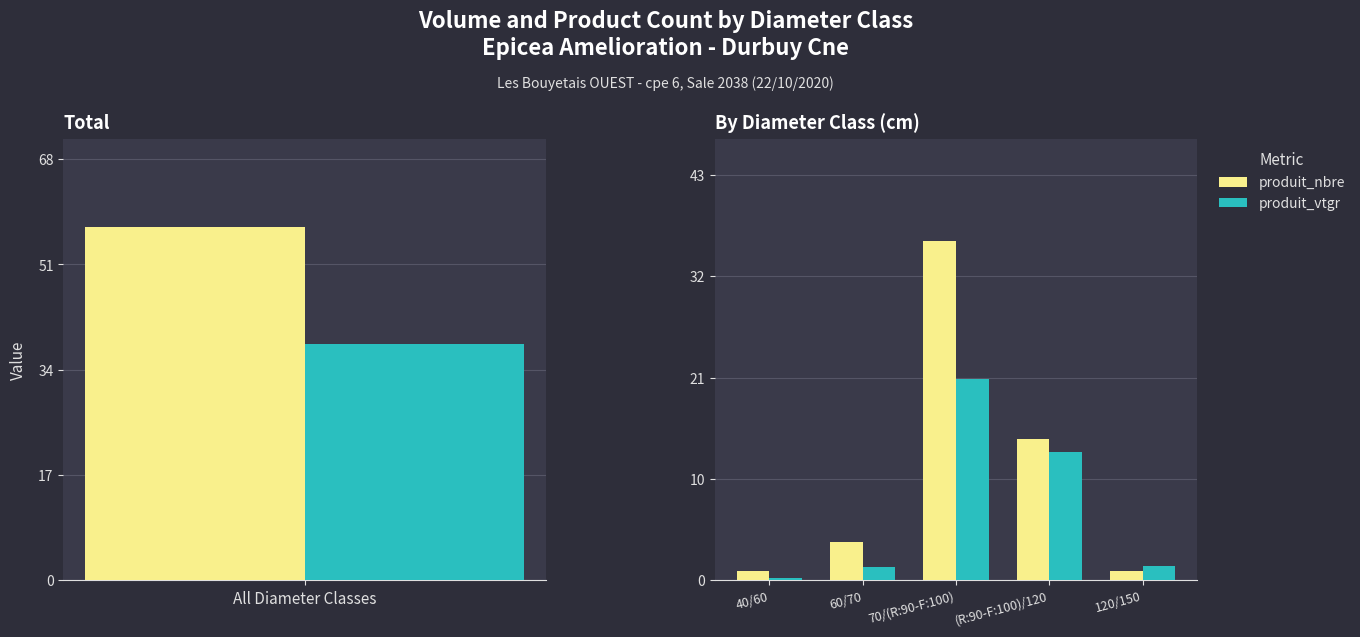

True or false: produit_nbre has a value of 0.7 at 40/60.

False